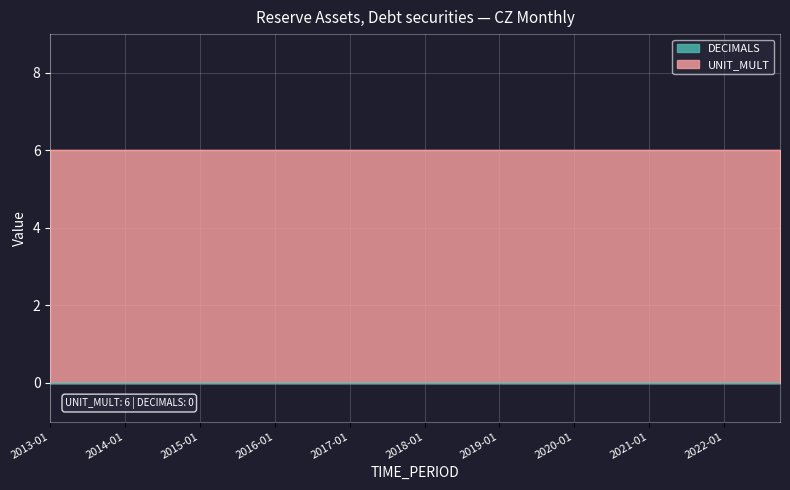

Which has a higher value, 2020-04 or 2014-04?

2020-04